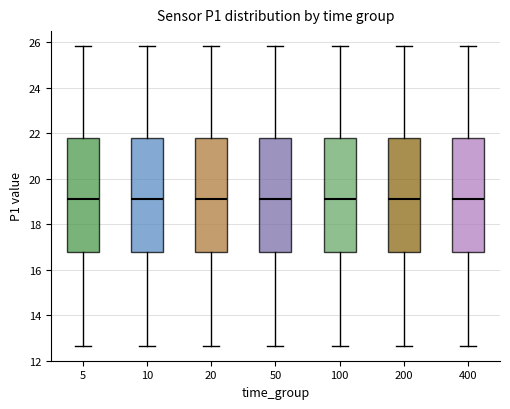

Reading left to right, transcribe this box plot: for each box, give where its median line is, the range the box spans, and where its two whiskers end, as read against the y-axis. The values are not printed on the chart, so give them approximately, as read against the axis.

5: median 19.2, box 16.8 to 21.8, whiskers 12.6 to 25.8
10: median 19.2, box 16.8 to 21.8, whiskers 12.6 to 25.8
20: median 19.2, box 16.8 to 21.8, whiskers 12.6 to 25.8
50: median 19.2, box 16.8 to 21.8, whiskers 12.6 to 25.8
100: median 19.2, box 16.8 to 21.8, whiskers 12.6 to 25.8
200: median 19.2, box 16.8 to 21.8, whiskers 12.6 to 25.8
400: median 19.2, box 16.8 to 21.8, whiskers 12.6 to 25.8